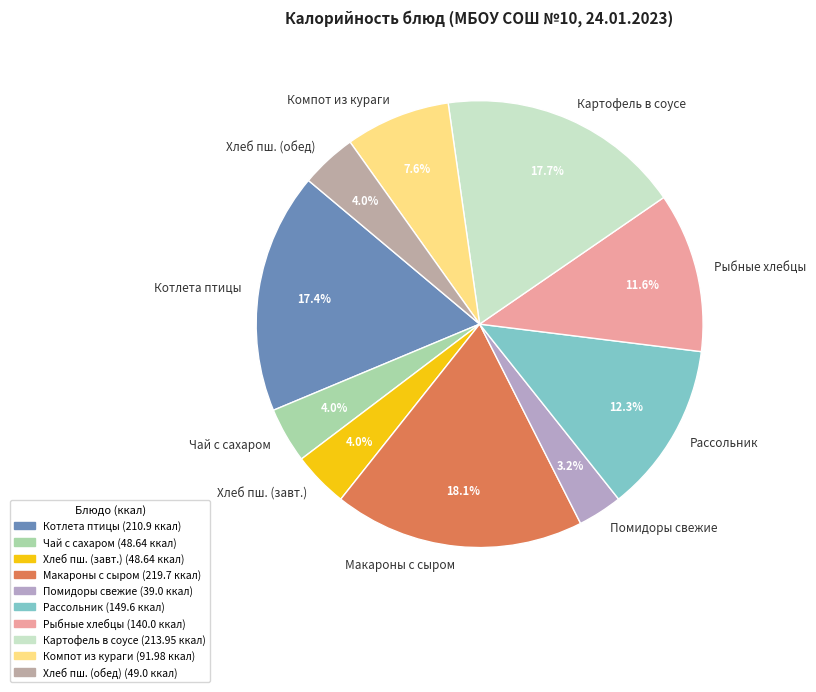

Does Компот из кураги account for over 50% of the chart?

No